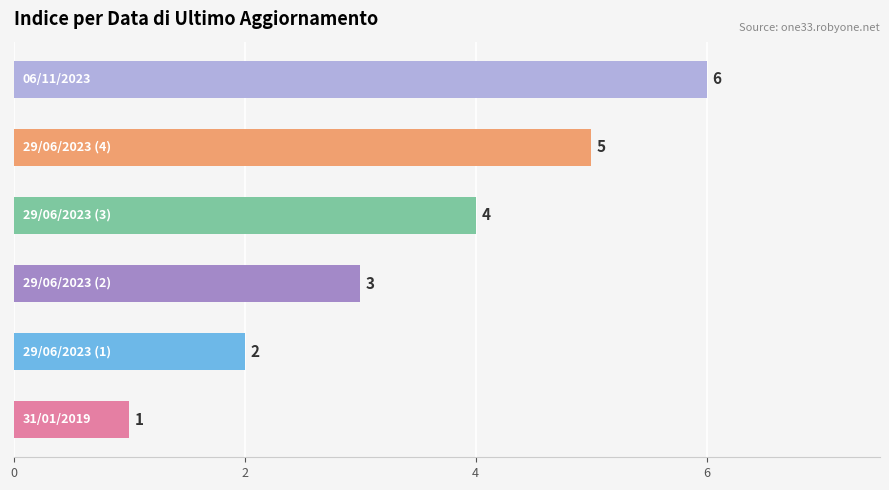

What is the maximum value shown in the chart?

6